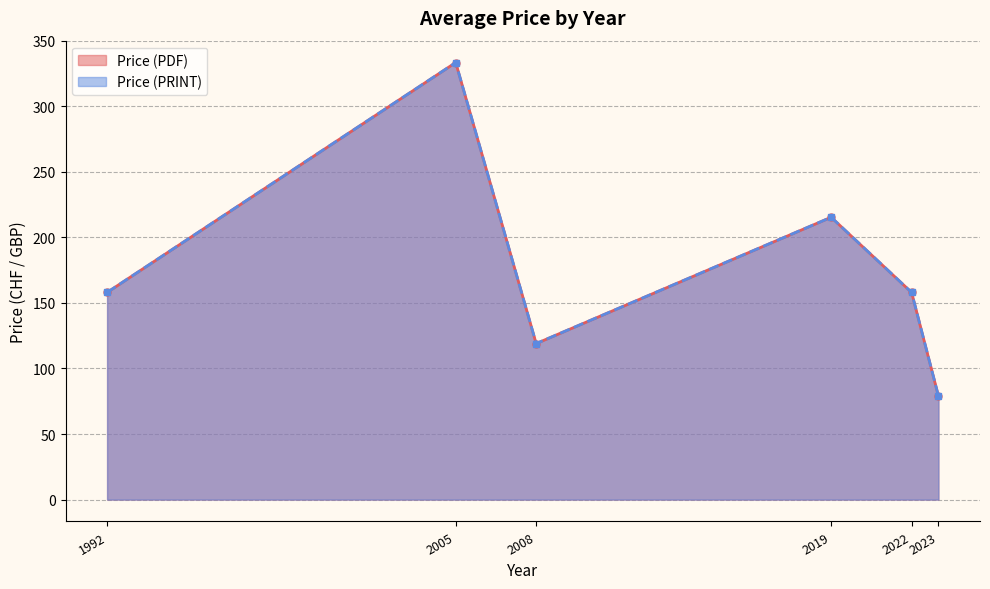

Does the chart have visible grid lines?

Yes